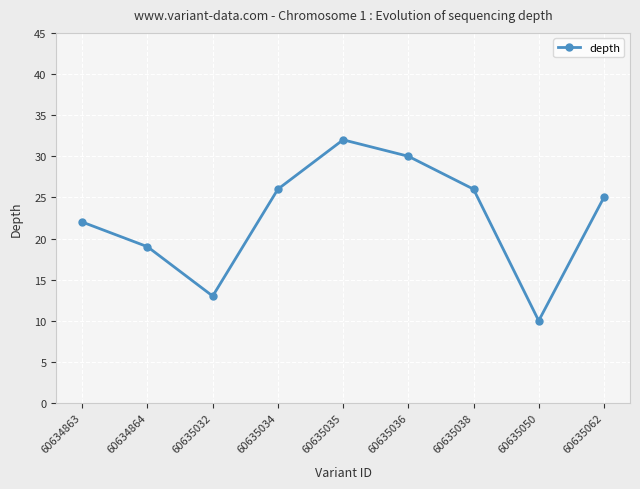

How many distinct data groups are displayed?

1